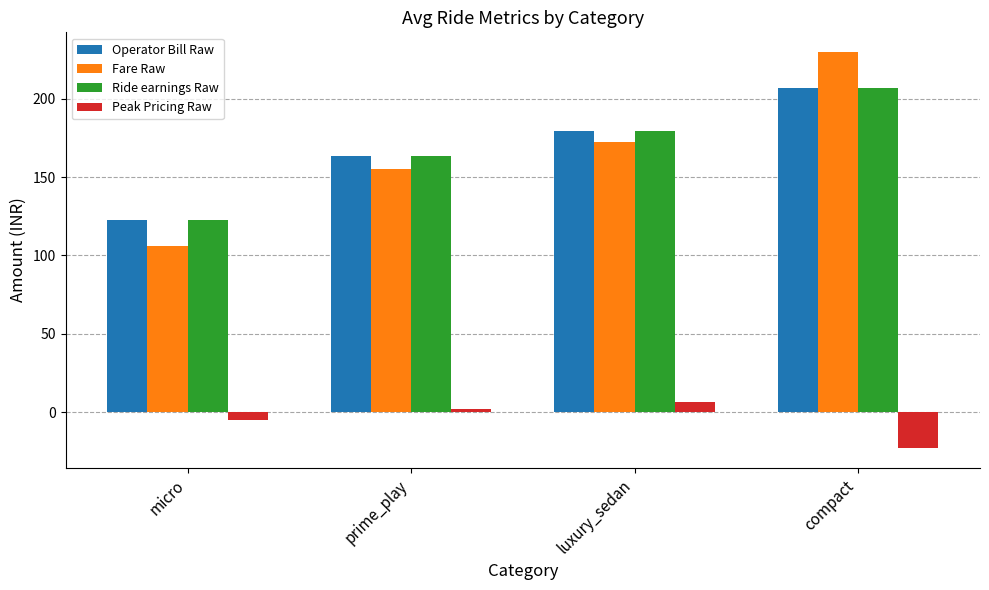

Where is Operator Bill Raw nearest to the value 164?

prime_play